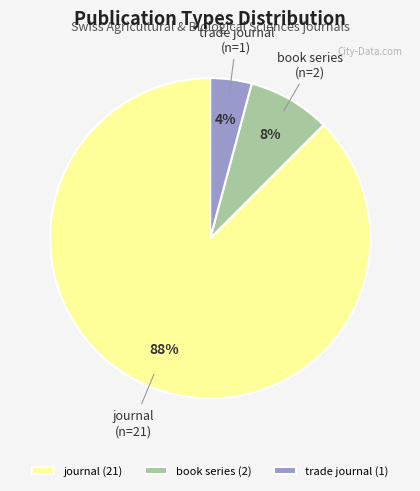

Count the number of slices in the pie.

3